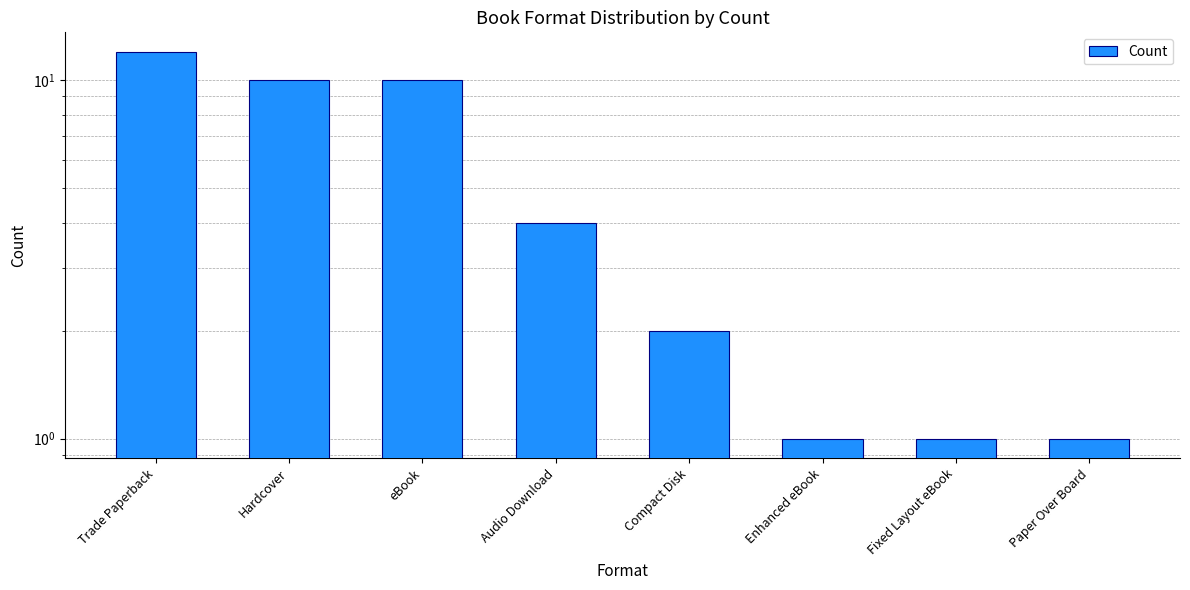

Reading left to right, extract all data points from this chart.

12	10	10	4	2	1	1	1